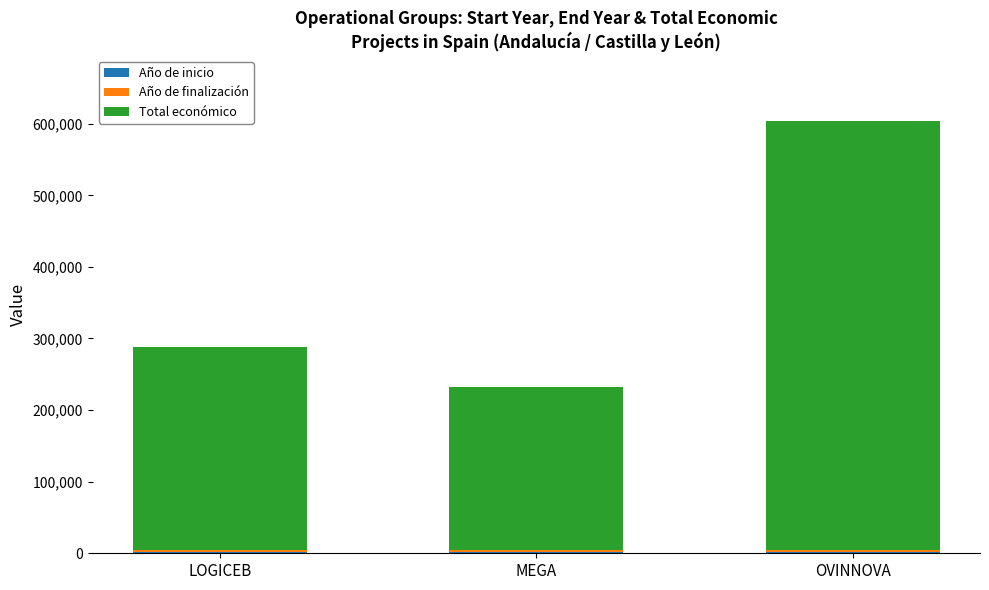

At which category is the sum across all series the highest?

OVINNOVA